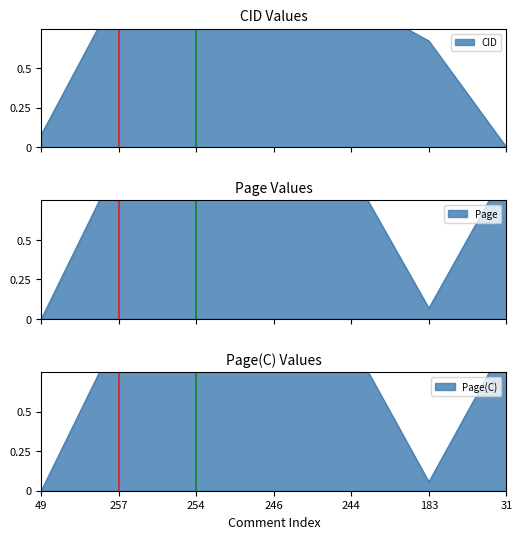

Between 49 and 183, which series saw the biggest shift?

CID